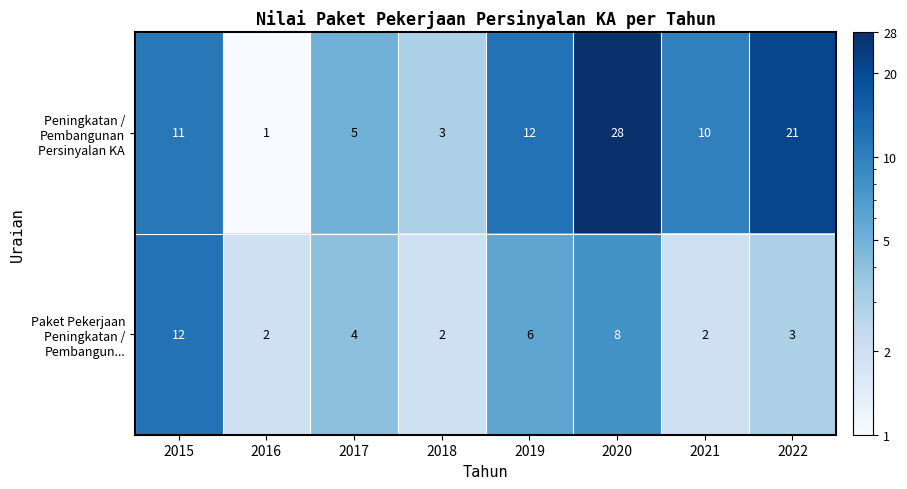

How many categories are shown in the chart?

8